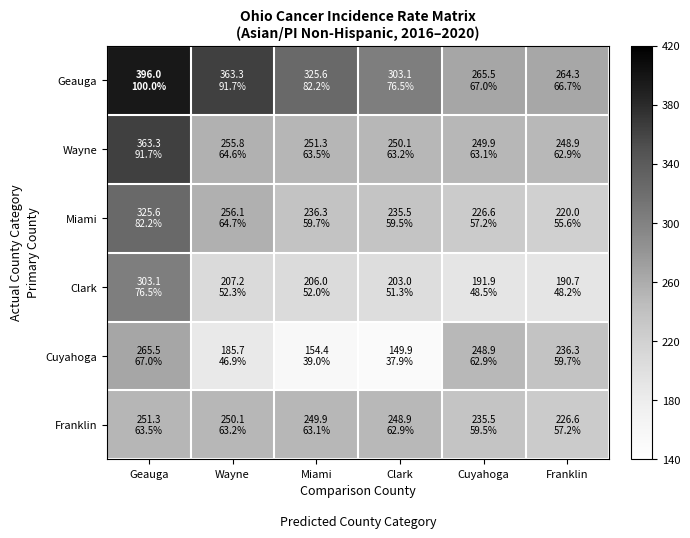

Which category has the highest value across all series?

Geauga